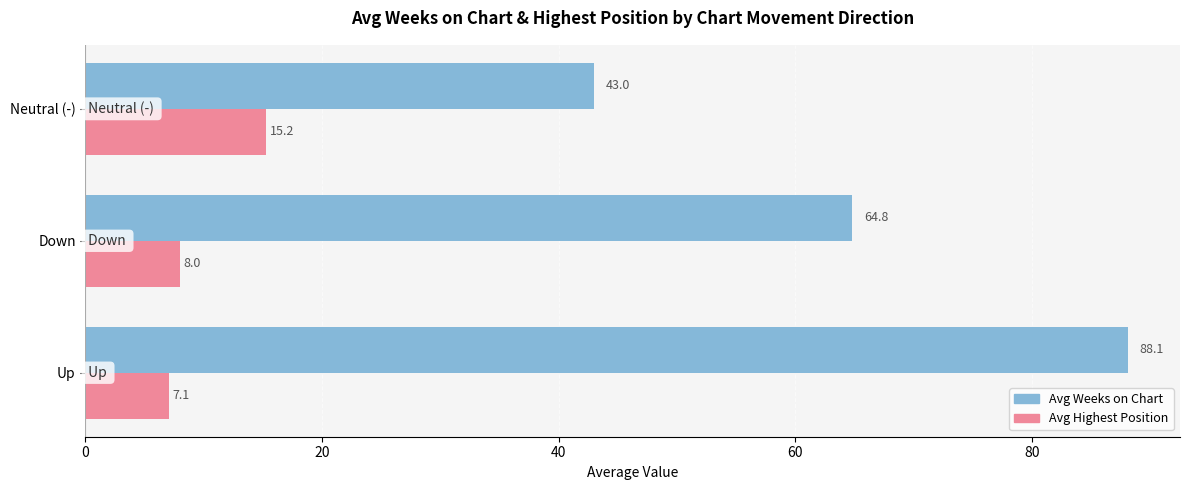

What is the difference between the highest and lowest values at Up?

81.0